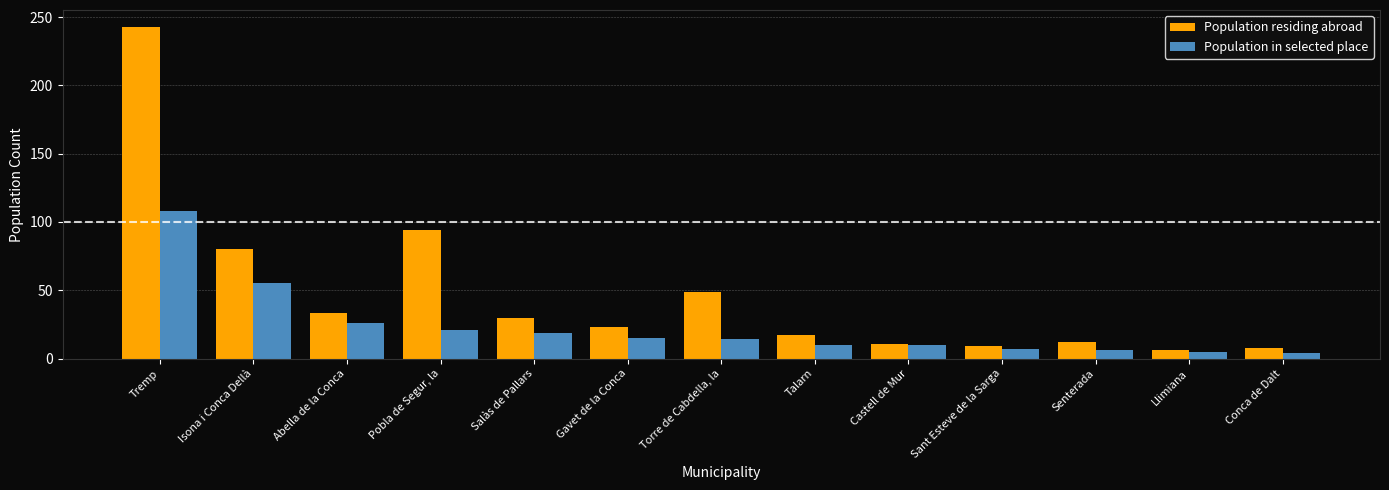

What are all the series names shown in the legend?

Population residing abroad, Population in selected place